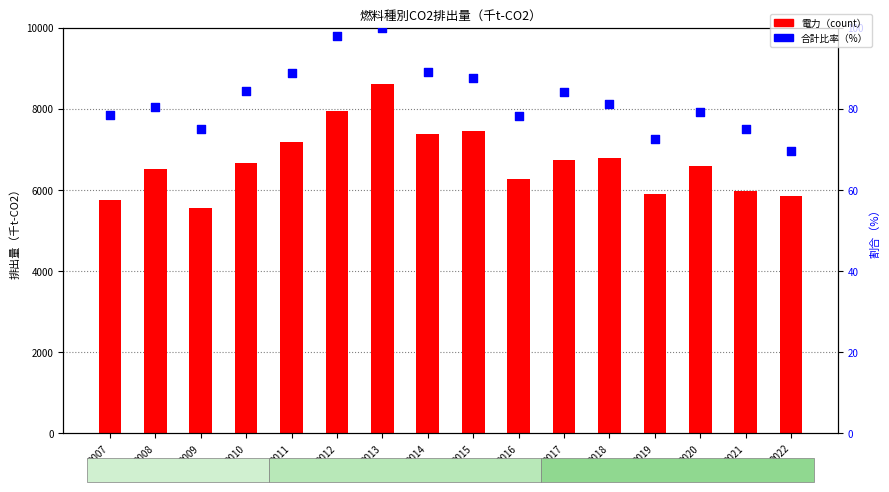

At which category is the sum across all series the highest?

2013